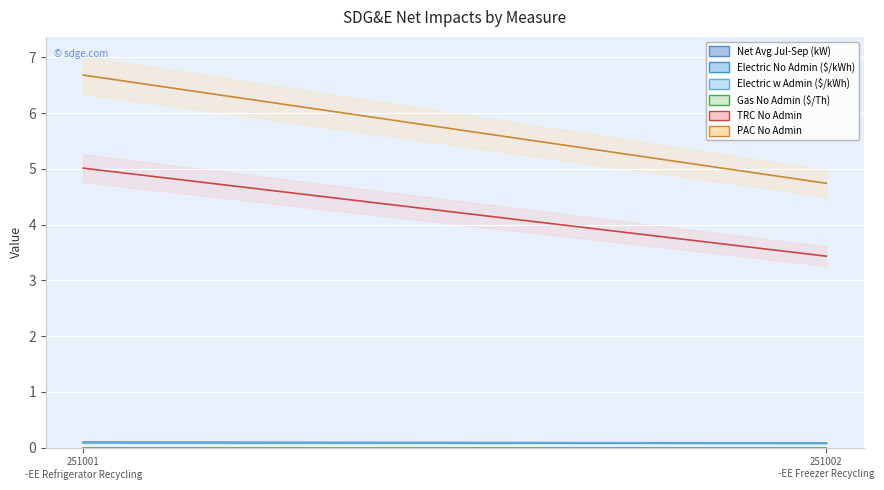

Between 251001-EE Refrigerator Recycling and 251002-EE Freezer Recycling, which is larger?

251001-EE Refrigerator Recycling